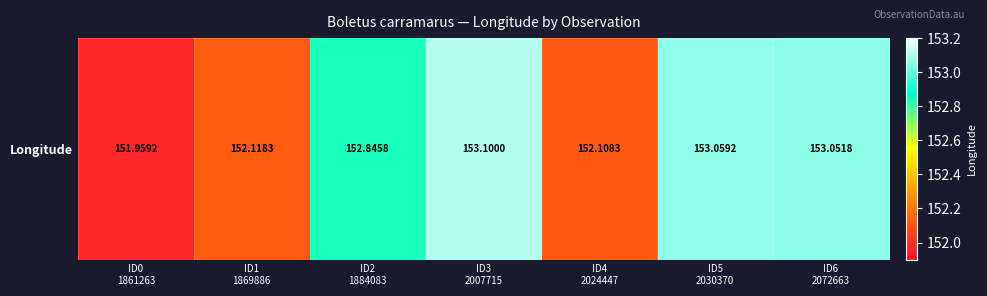

What is the sum of all values?

1068.2